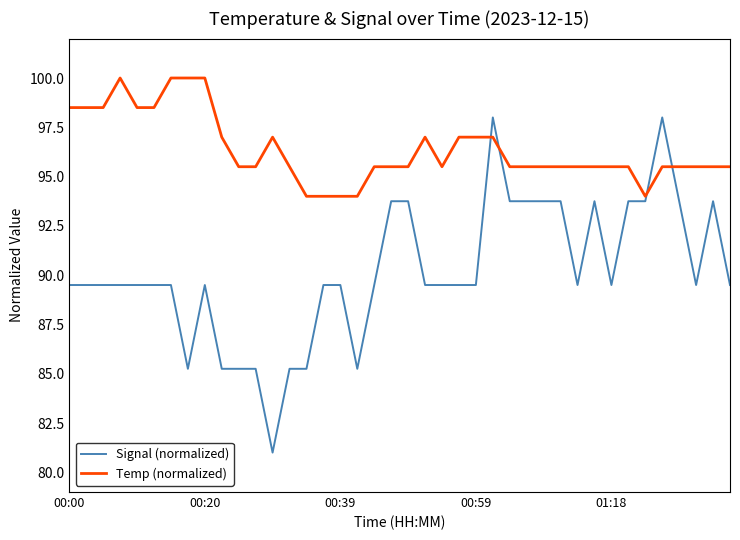

True or false: Temp (normalized) and Signal (normalized) intersect in this chart.

True